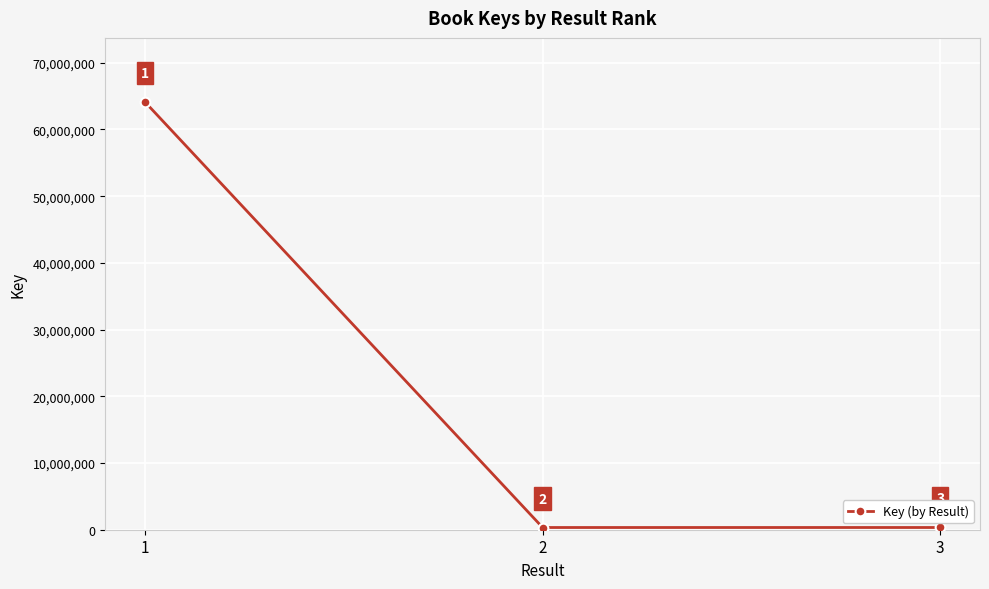

True or false: the data shows 101490635 at 1.

False